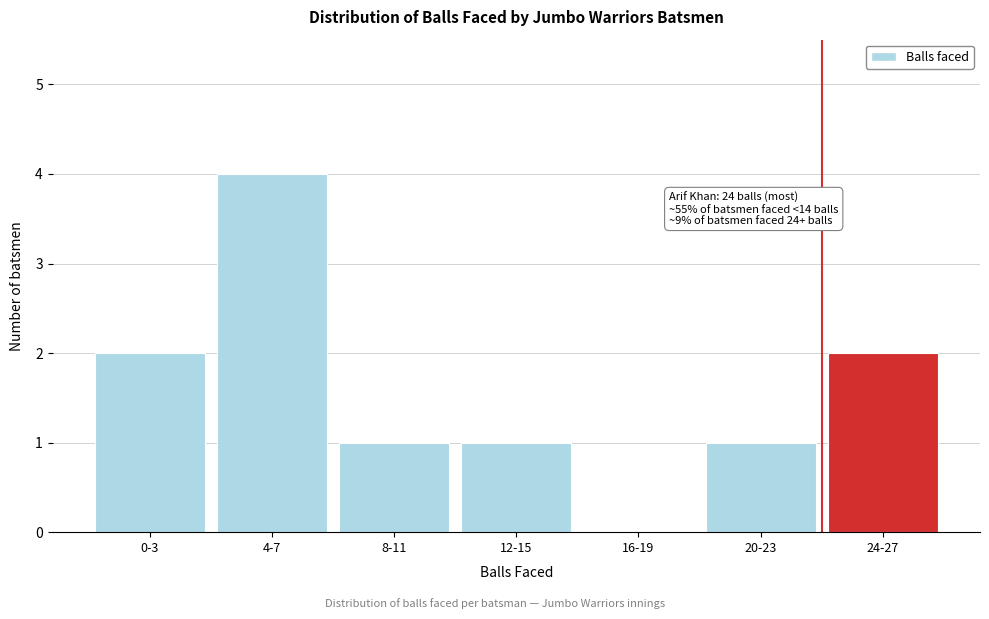

Reading right to left, what are all the values shown in this chart?

24-27=2	20-23=1	16-19=0	12-15=1	8-11=1	4-7=4	0-3=2